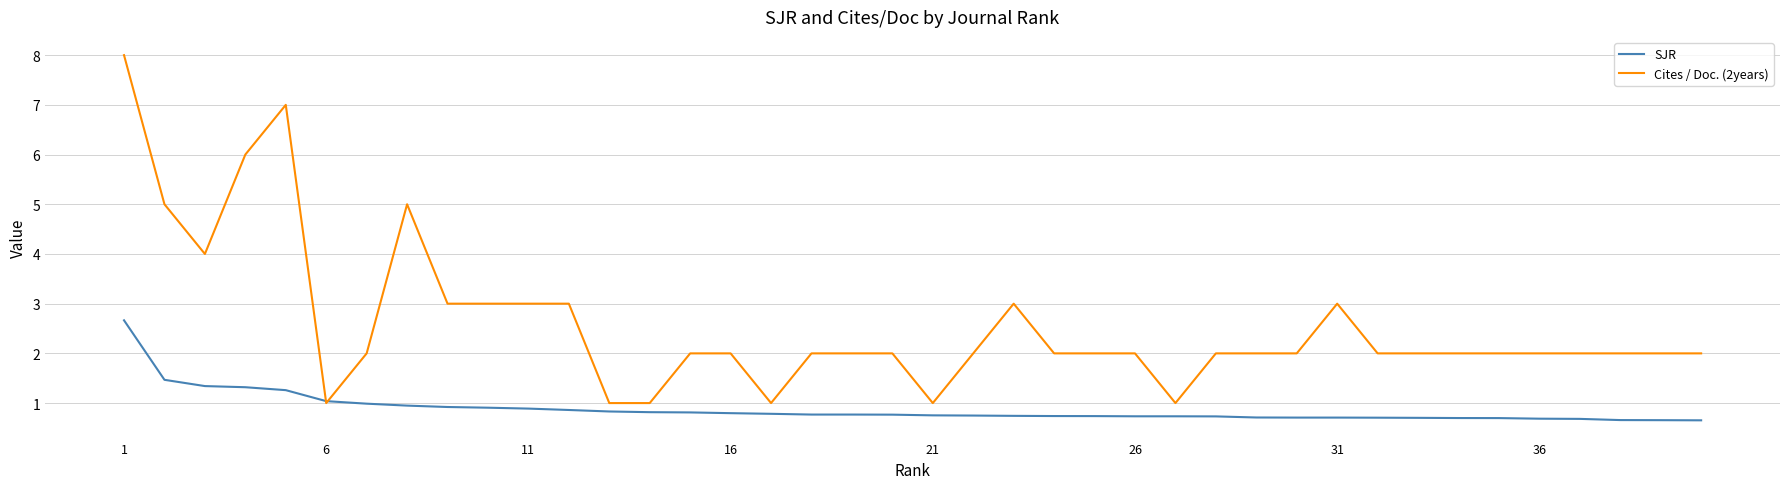

What is the minimum value shown in the chart?

0.7